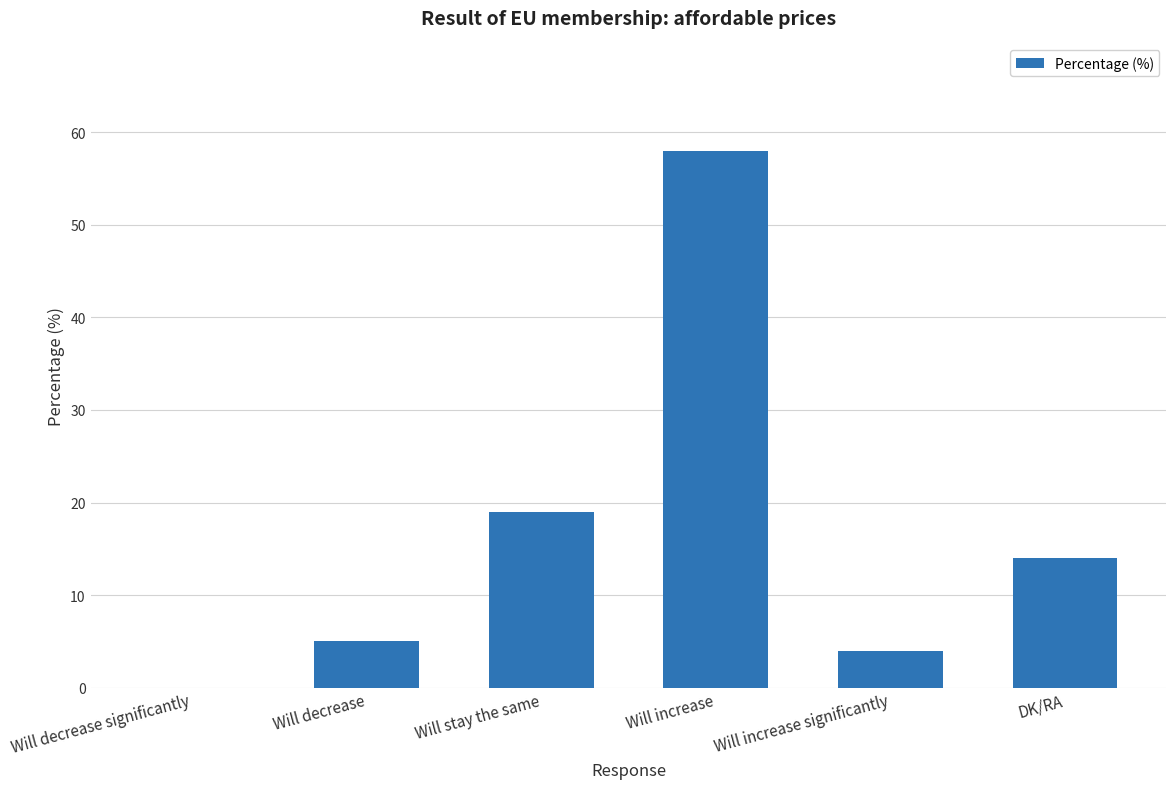

True or false: the data shows 19 at Will stay the same.

True